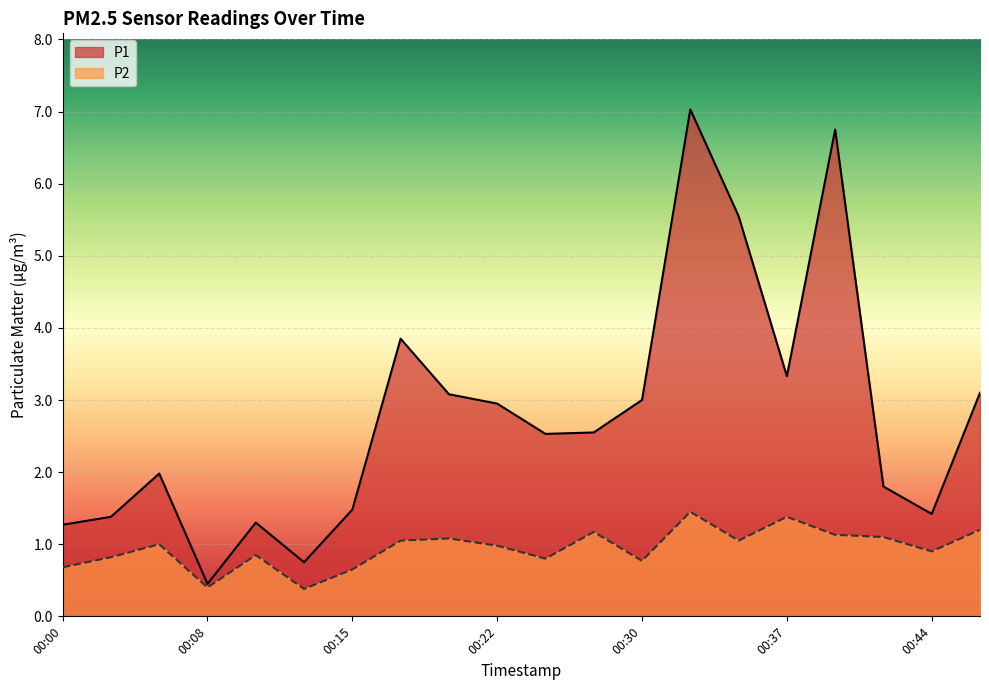

What is the difference between the P2 values at 00:15 and 00:42?

0.5